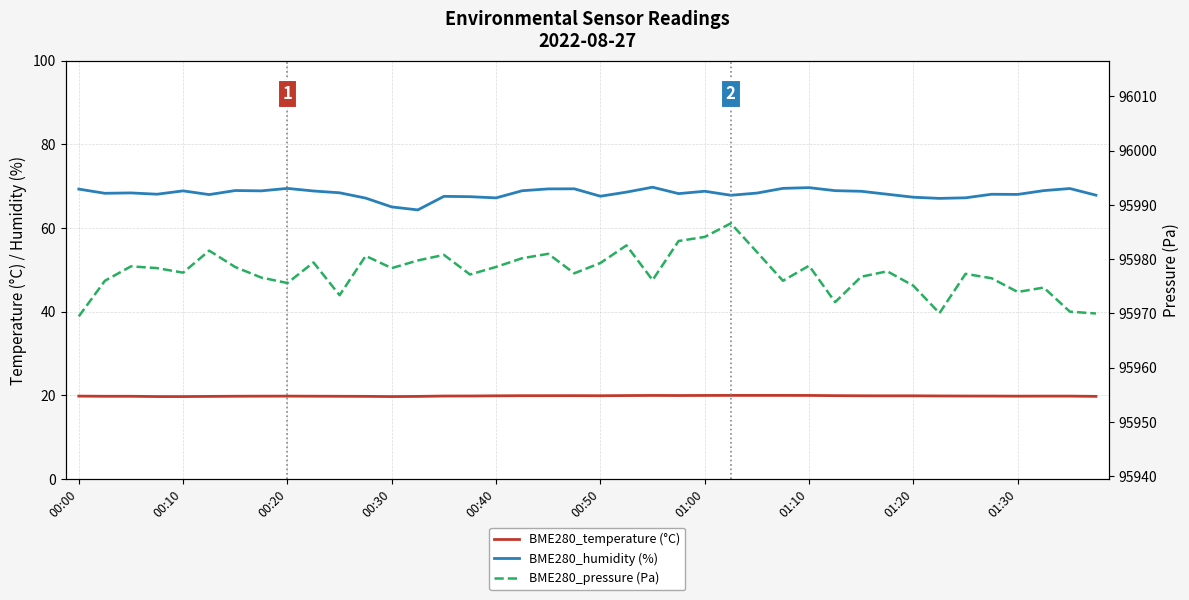

How many interior local valleys does the BME280_pressure (Pa) series have?

11